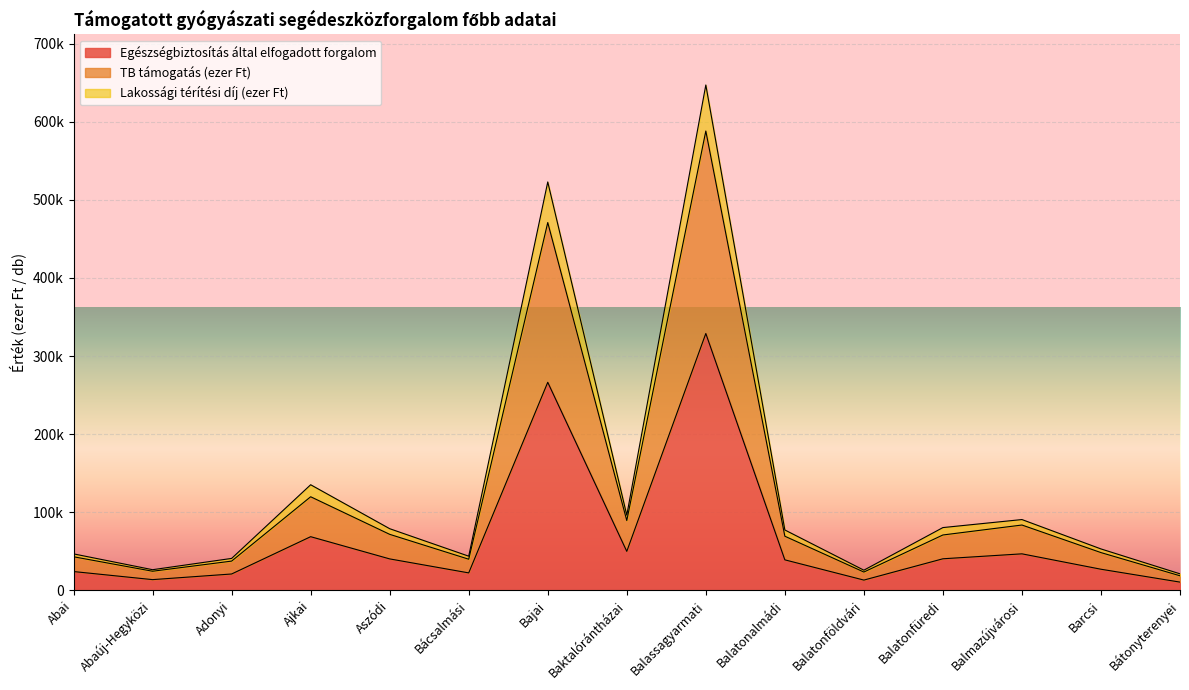

True or false: Egészségbiztosítás által elfogadott forgalom has a value of 40281.9 at Aszódi.

True